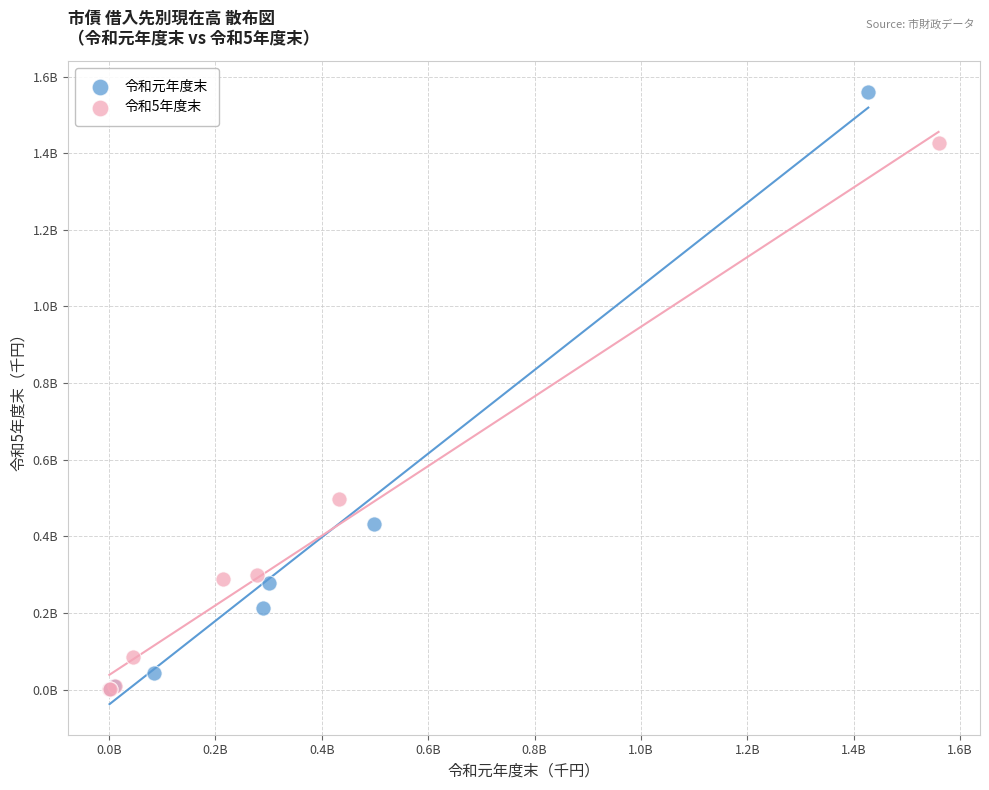

Which series contains the highest Y value?

令和元年度末